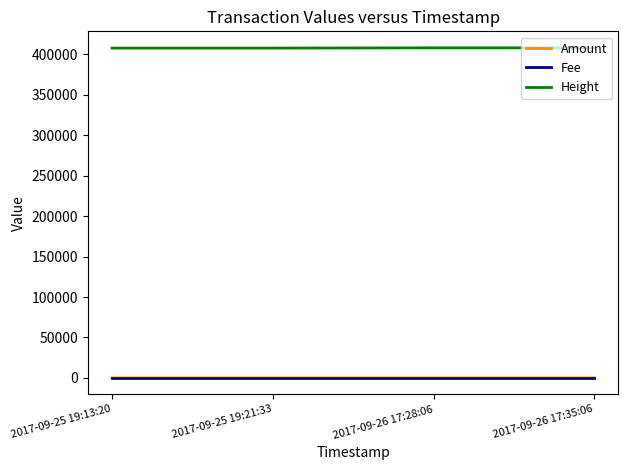

The value of Height at 2017-09-25 19:13:20 is 612098. True or false?

False